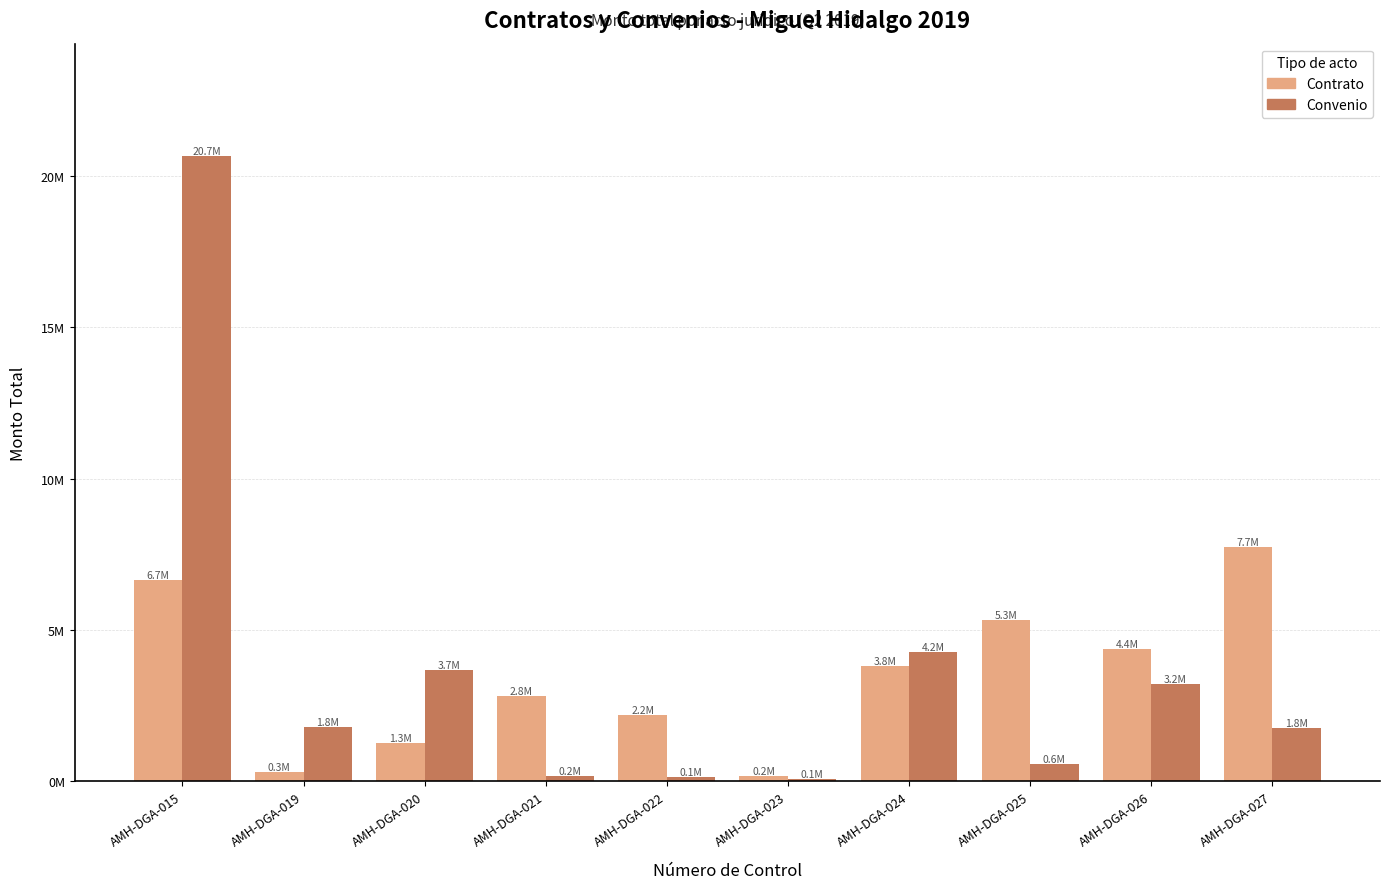

Are the bars grouped side by side (vs. stacked)?

Yes